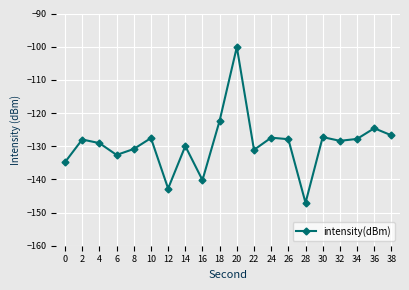

What is the change in value from 14 to 18?

+7.7